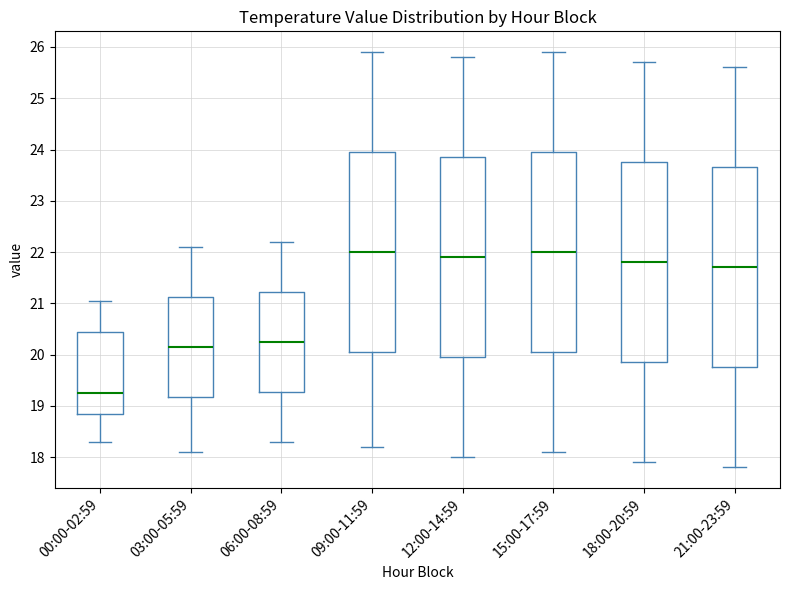

Reading left to right, transcribe this box plot: for each box, give where its median line is, the range the box spans, and where its two whiskers end, as read against the y-axis. The values are not printed on the chart, so give them approximately, as read against the axis.

00:00-02:59: median 19.3, box 18.8 to 20.4, whiskers 18.3 to 21.1
03:00-05:59: median 20.2, box 19.2 to 21.1, whiskers 18.1 to 22.1
06:00-08:59: median 20.3, box 19.3 to 21.2, whiskers 18.3 to 22.2
09:00-11:59: median 22.0, box 20.1 to 24.0, whiskers 18.2 to 25.9
12:00-14:59: median 21.9, box 20.0 to 23.9, whiskers 18.0 to 25.8
15:00-17:59: median 22.0, box 20.1 to 24.0, whiskers 18.1 to 25.9
18:00-20:59: median 21.8, box 19.9 to 23.8, whiskers 17.9 to 25.7
21:00-23:59: median 21.7, box 19.8 to 23.7, whiskers 17.8 to 25.6